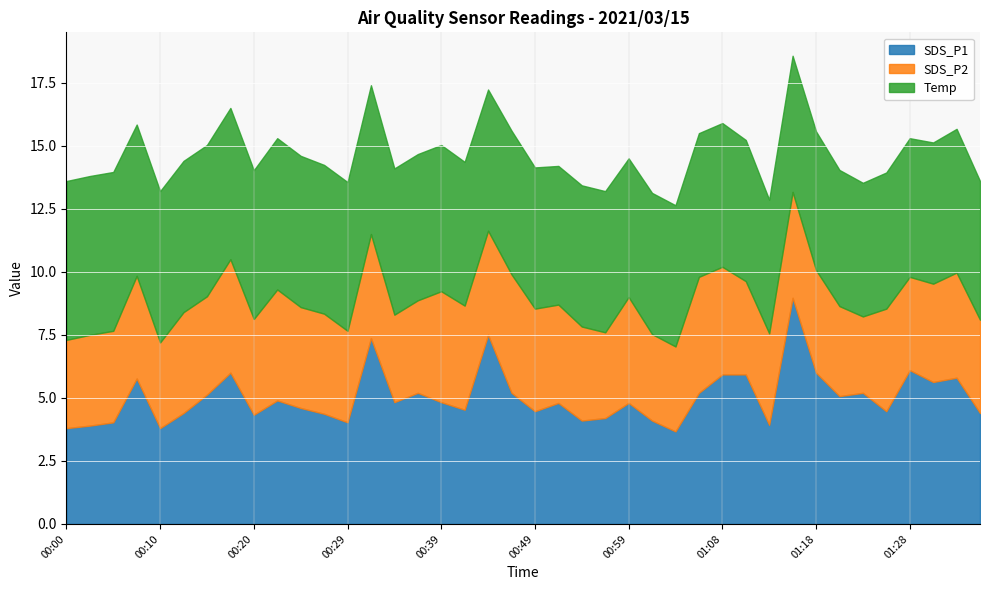

What are all the series names shown in the legend?

SDS_P1, SDS_P2, Temp